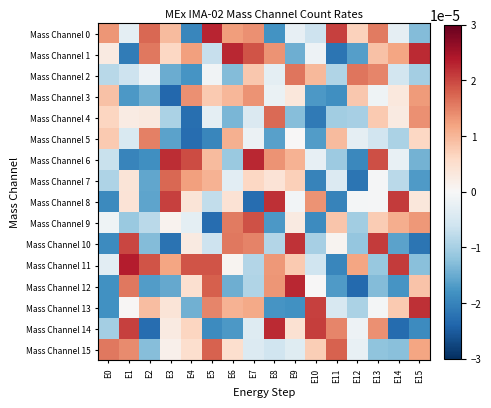

Rank the series at E10 from highest to lowest value.

Mass Channel 14, Mass Channel 13, Mass Channel 8, Mass Channel 2, Mass Channel 15, Mass Channel 12, Mass Channel 1, Mass Channel 6, Mass Channel 11, Mass Channel 0, Mass Channel 10, Mass Channel 5, Mass Channel 3, Mass Channel 9, Mass Channel 7, Mass Channel 4